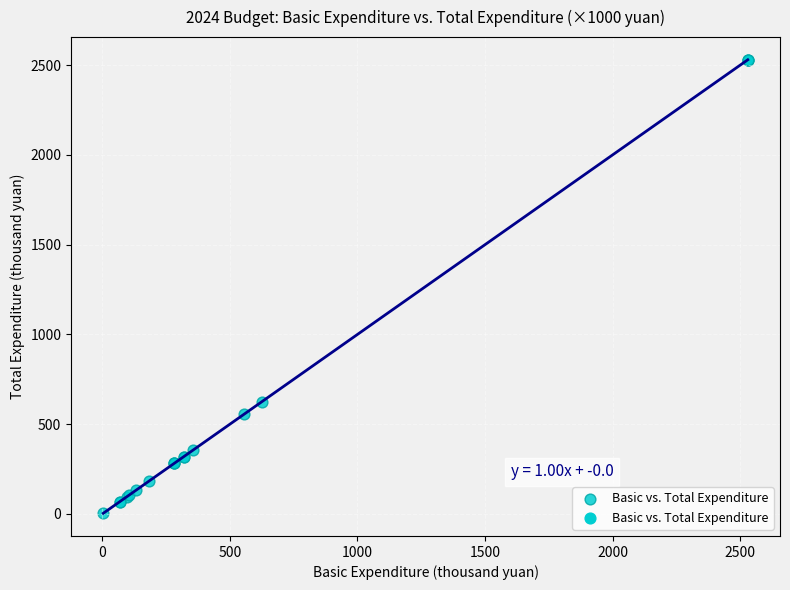

What Y value in the scatter plot is closest to 1266?

625.1